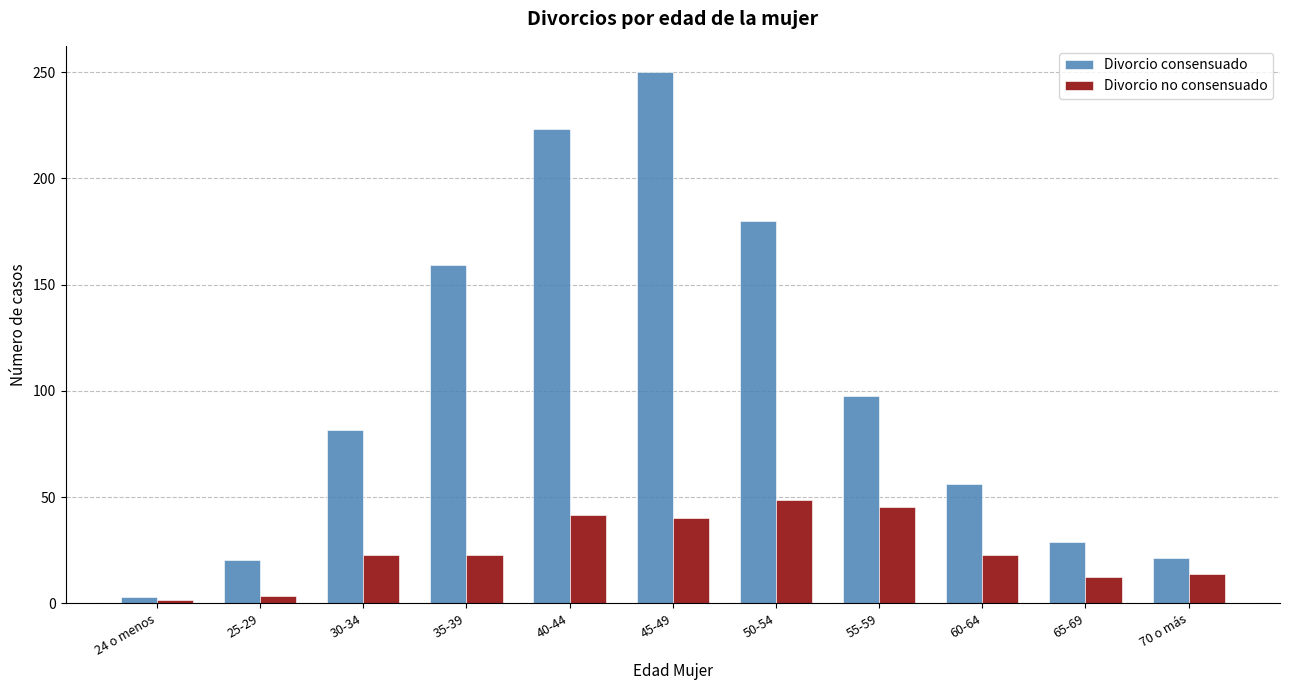

What are all the series names shown in the legend?

Divorcio consensuado, Divorcio no consensuado